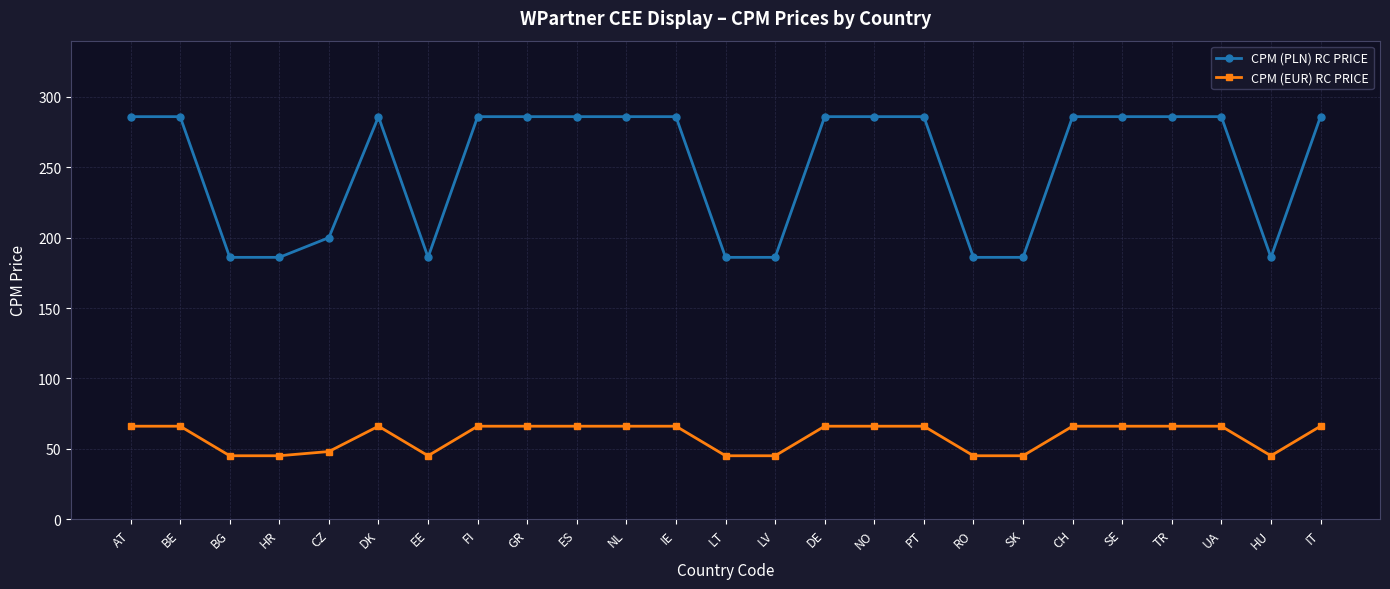

True or false: CPM (PLN) RC PRICE has a value of 286 at BE.

True